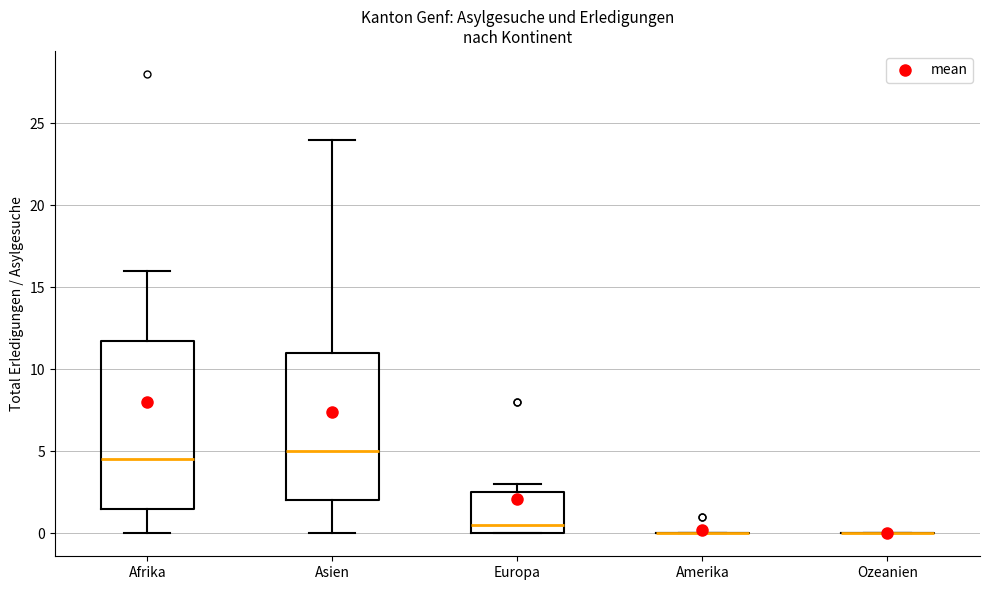

Where is the lower edge of the box for Asien on the y-axis? The values are not printed on the chart, so give them approximately, as read against the axis.

2.0